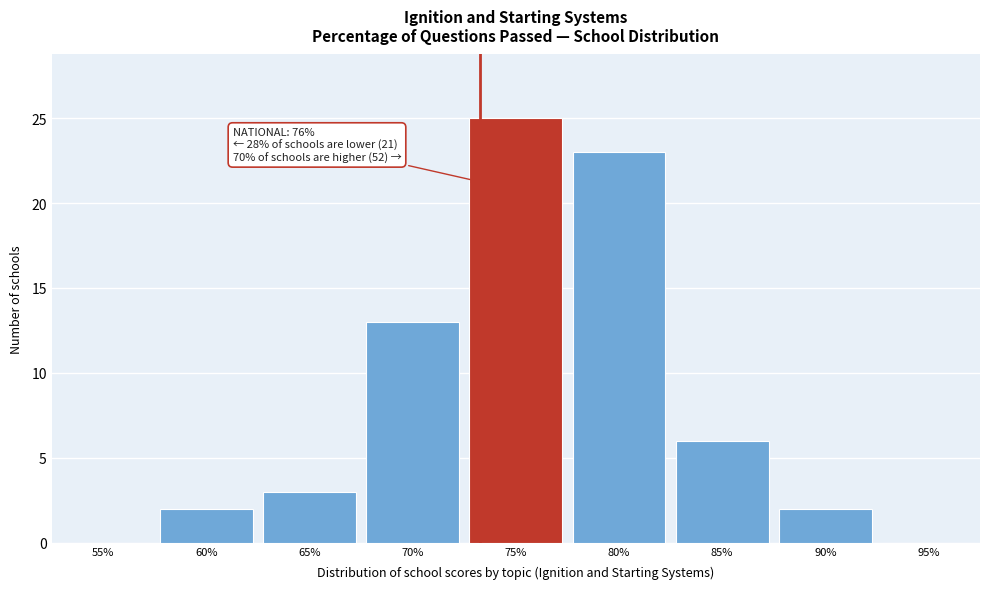

Reading right to left, list all the values displayed in this chart.

95%=0	90%=2	85%=6	80%=23	75%=25	70%=13	65%=3	60%=2	55%=0